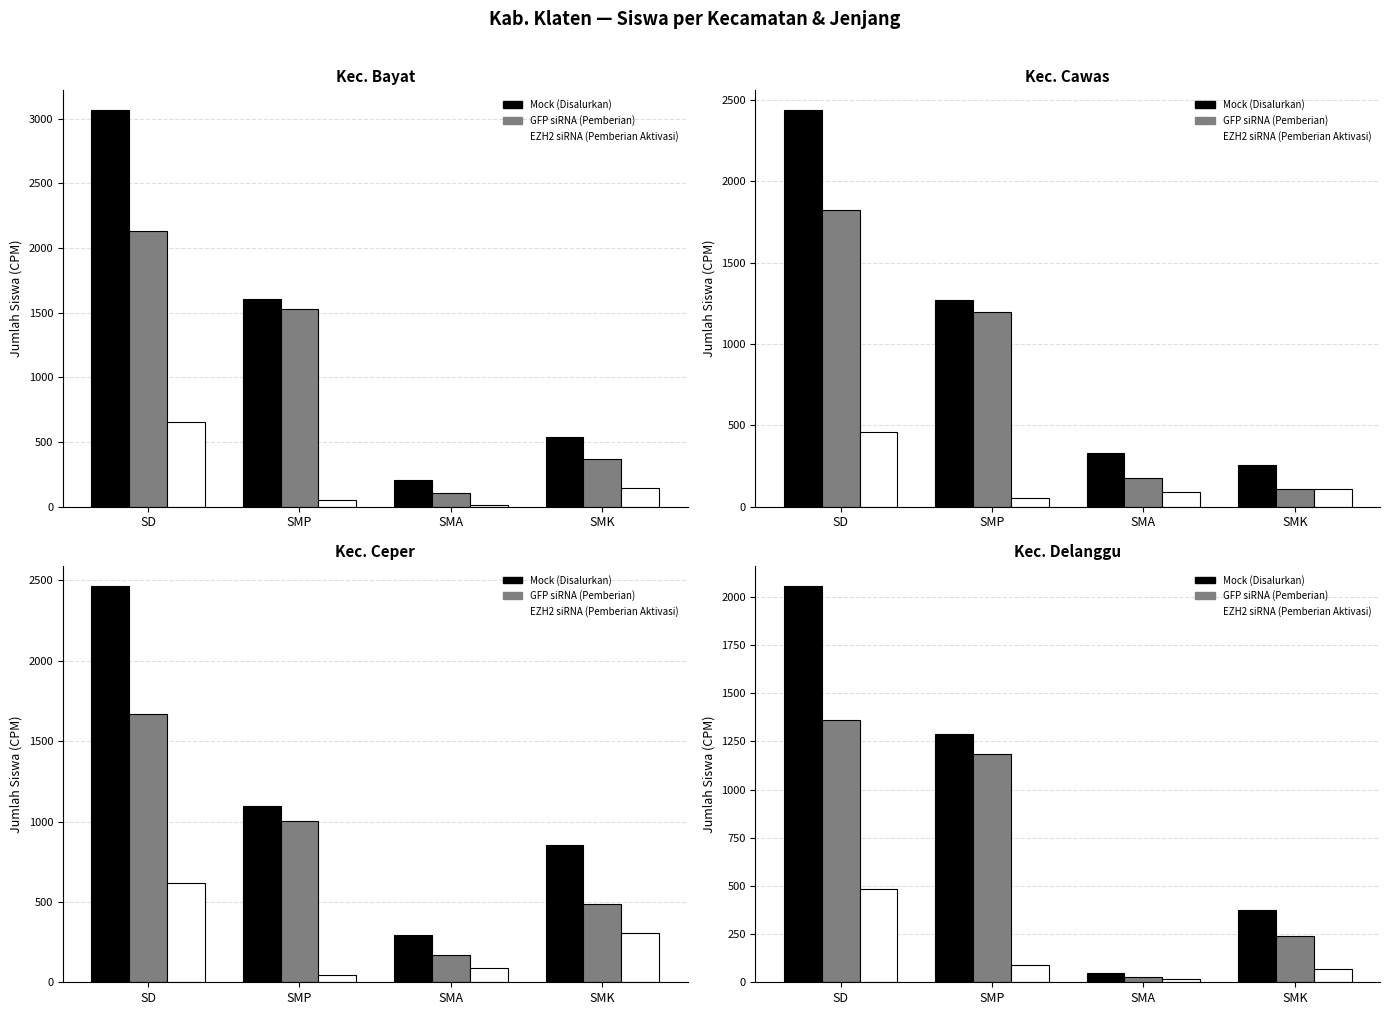

At which category is the sum across all series the highest?

SD